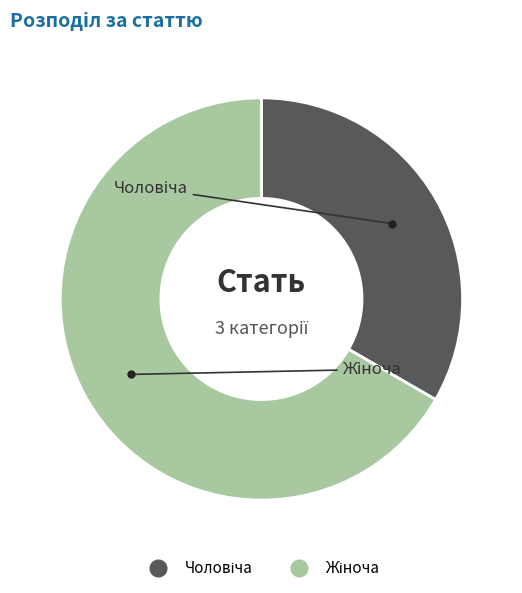

Does any single category account for the majority?

Yes